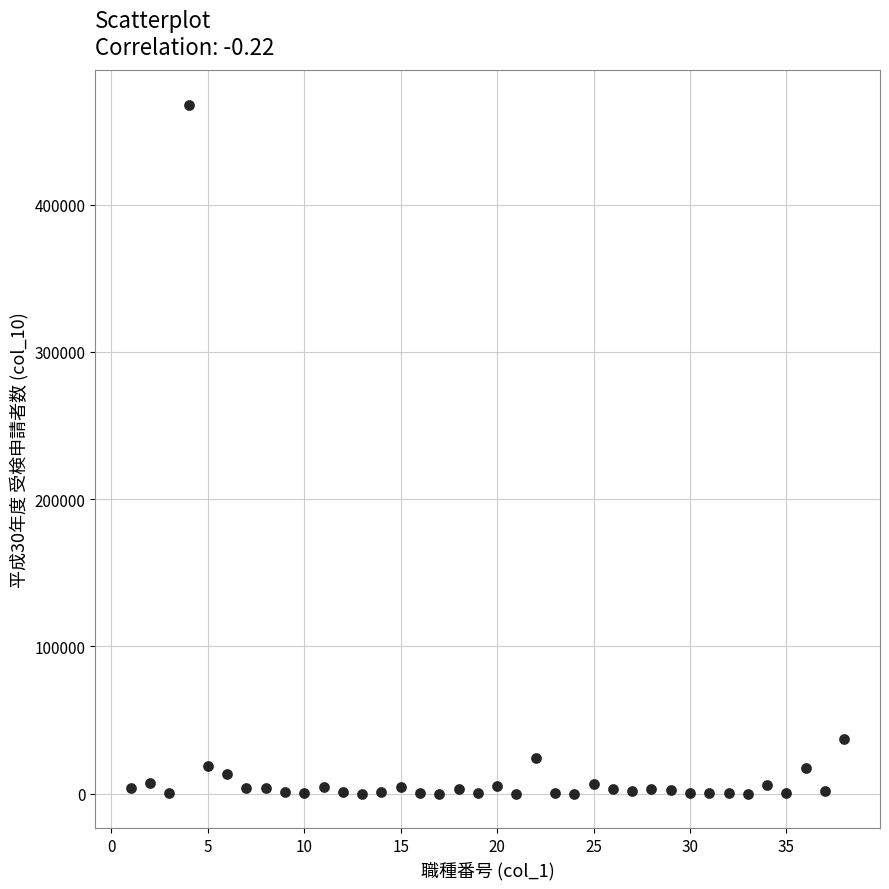

What Y value in the scatter plot is closest to 233964?

37072